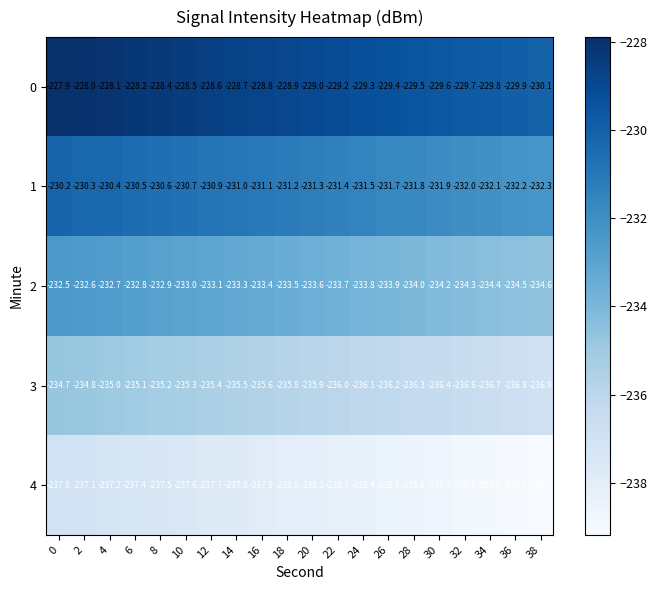

What is the difference between the highest and lowest values at 22?

9.1